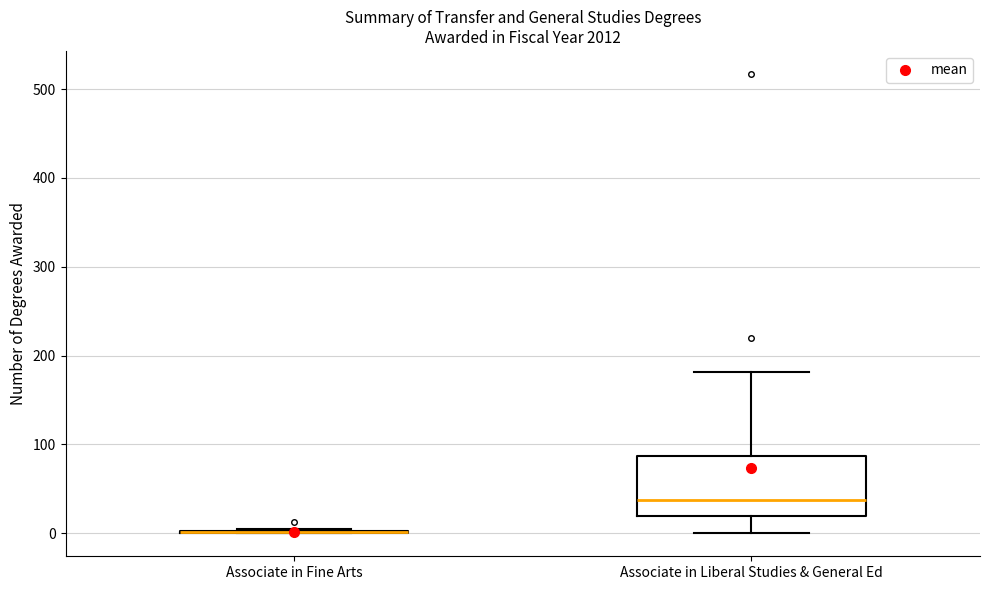

Reading left to right, transcribe this box plot: for each box, give where its median line is, the range the box spans, and where its two whiskers end, as read against the y-axis. The values are not printed on the chart, so give them approximately, as read against the axis.

Associate in Fine Arts: box collapsed to a line at 0, whiskers 0 to 10
Associate in Liberal Studies & General Ed: median 40, box 20 to 90, whiskers 0 to 180